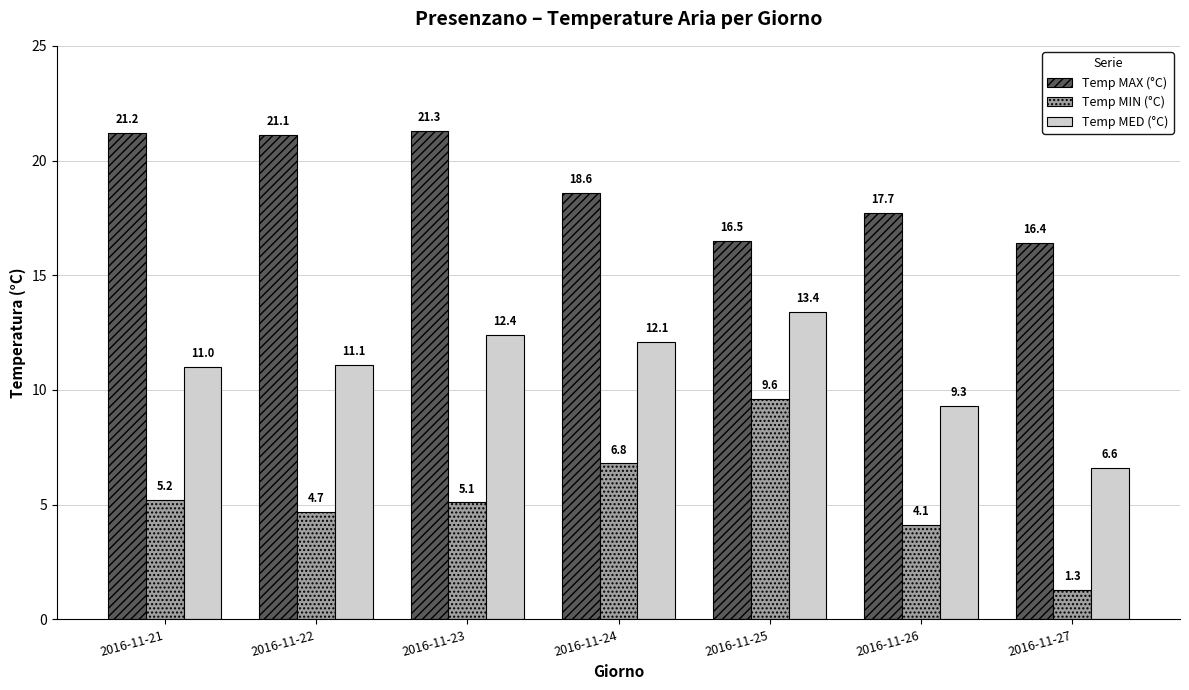

What is the difference between the highest and lowest values at 2016-11-23?

16.2